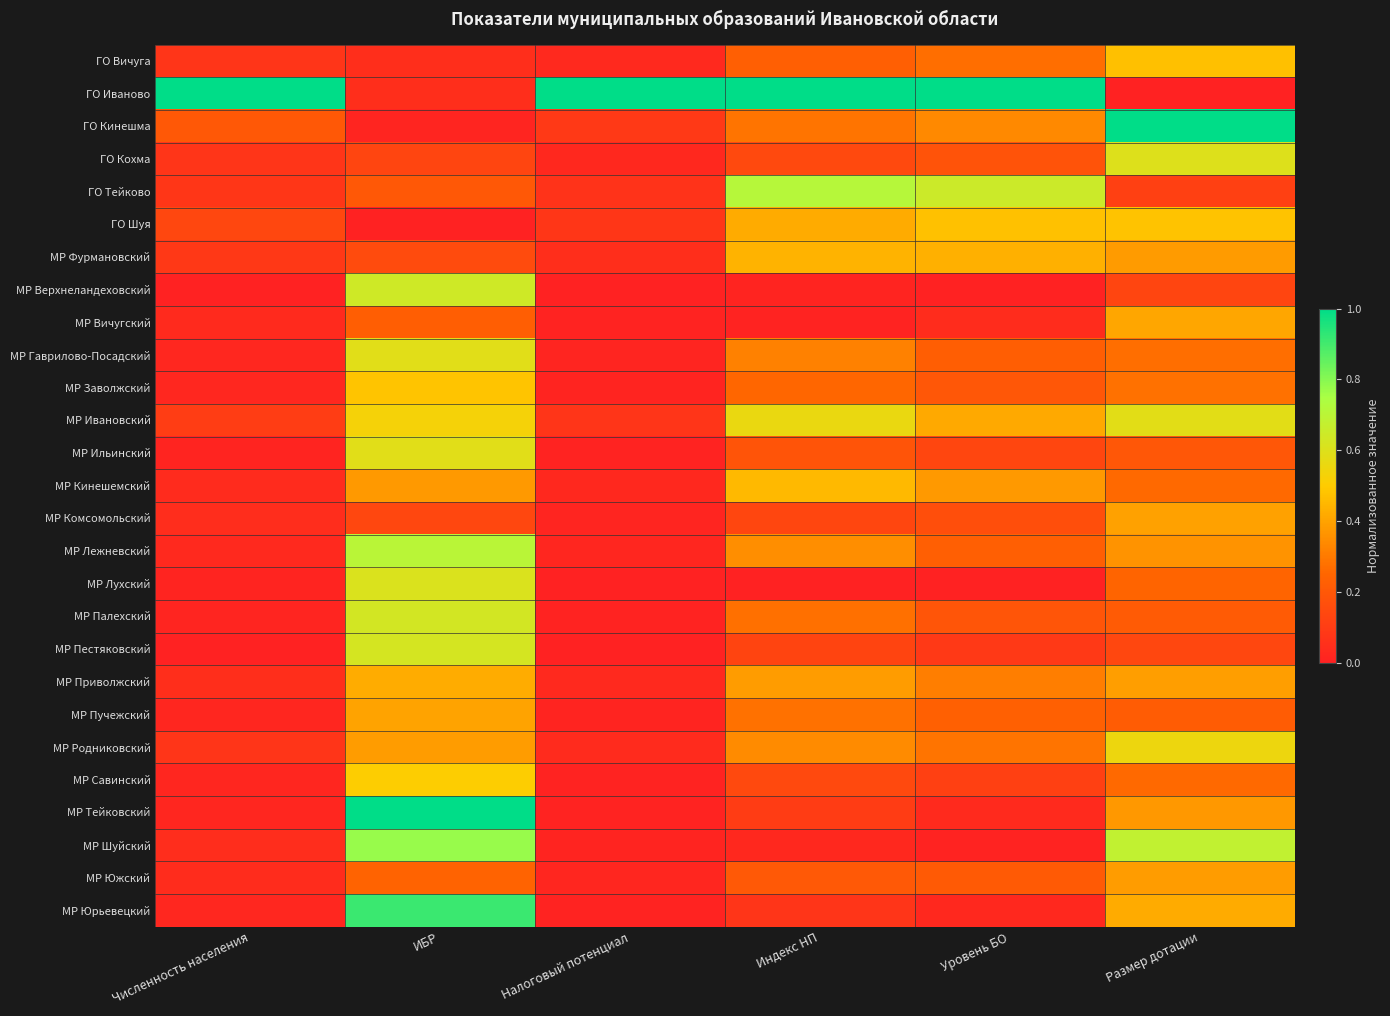

Reading left to right, list all the values displayed in this chart.

ГО Вичуга: Численность населения=0.1	ИБР=0.1	Налоговый потенциал=0.0	Индекс НП=0.2	Уровень БО=0.3	Размер дотации=0.5
ГО Иваново: Численность населения=1.0	ИБР=0.0	Налоговый потенциал=1.0	Индекс НП=1.0	Уровень БО=1.0	Размер дотации=0.0
ГО Кинешма: Численность населения=0.2	ИБР=0.0	Налоговый потенциал=0.1	Индекс НП=0.3	Уровень БО=0.3	Размер дотации=1.0
ГО Кохма: Численность населения=0.1	ИБР=0.1	Налоговый потенциал=0.0	Индекс НП=0.1	Уровень БО=0.2	Размер дотации=0.6
ГО Тейково: Численность населения=0.1	ИБР=0.2	Налоговый потенциал=0.1	Индекс НП=0.7	Уровень БО=0.7	Размер дотации=0.1
ГО Шуя: Численность населения=0.1	ИБР=0.0	Налоговый потенциал=0.1	Индекс НП=0.4	Уровень БО=0.5	Размер дотации=0.5
МР Фуpмановский: Численность населения=0.1	ИБР=0.2	Налоговый потенциал=0.0	Индекс НП=0.4	Уровень БО=0.4	Размер дотации=0.4
МР Верхнеландеховский: Численность населения=0.0	ИБР=0.6	Налоговый потенциал=0.0	Индекс НП=0.0	Уровень БО=0.0	Размер дотации=0.1
МР Вичугский: Численность населения=0.0	ИБР=0.2	Налоговый потенциал=0.0	Индекс НП=0.0	Уровень БО=0.0	Размер дотации=0.4
МР Гаврилово-Посадский: Численность населения=0.0	ИБР=0.6	Налоговый потенциал=0.0	Индекс НП=0.3	Уровень БО=0.2	Размер дотации=0.3
МР Заволжский: Численность населения=0.0	ИБР=0.5	Налоговый потенциал=0.0	Индекс НП=0.3	Уровень БО=0.2	Размер дотации=0.3
МР Ивановский: Численность населения=0.1	ИБР=0.5	Налоговый потенциал=0.1	Индекс НП=0.6	Уровень БО=0.4	Размер дотации=0.6
МР Ильинский: Численность населения=0.0	ИБР=0.6	Налоговый потенциал=0.0	Индекс НП=0.2	Уровень БО=0.1	Размер дотации=0.2
МР Кинешемский: Численность населения=0.0	ИБР=0.4	Налоговый потенциал=0.0	Индекс НП=0.5	Уровень БО=0.4	Размер дотации=0.3
МР Комсомольский: Численность населения=0.0	ИБР=0.1	Налоговый потенциал=0.0	Индекс НП=0.1	Уровень БО=0.2	Размер дотации=0.4
МР Лежневский: Численность населения=0.0	ИБР=0.7	Налоговый потенциал=0.0	Индекс НП=0.3	Уровень БО=0.2	Размер дотации=0.4
МР Лухский: Численность населения=0.0	ИБР=0.6	Налоговый потенциал=0.0	Индекс НП=0.0	Уровень БО=0.0	Размер дотации=0.2
МР Палехский: Численность населения=0.0	ИБР=0.6	Налоговый потенциал=0.0	Индекс НП=0.3	Уровень БО=0.2	Размер дотации=0.2
МР Пестяковский: Численность населения=0.0	ИБР=0.6	Налоговый потенциал=0.0	Индекс НП=0.1	Уровень БО=0.1	Размер дотации=0.1
МР Пpиволжский: Численность населения=0.0	ИБР=0.4	Налоговый потенциал=0.0	Индекс НП=0.4	Уровень БО=0.3	Размер дотации=0.4
МР Пучежский: Численность населения=0.0	ИБР=0.4	Налоговый потенциал=0.0	Индекс НП=0.3	Уровень БО=0.2	Размер дотации=0.2
МР Родниковский: Численность населения=0.1	ИБР=0.4	Налоговый потенциал=0.0	Индекс НП=0.3	Уровень БО=0.3	Размер дотации=0.6
МР Савинский: Численность населения=0.0	ИБР=0.5	Налоговый потенциал=0.0	Индекс НП=0.1	Уровень БО=0.1	Размер дотации=0.3
МР Тейковский: Численность населения=0.0	ИБР=1.0	Налоговый потенциал=0.0	Индекс НП=0.1	Уровень БО=0.0	Размер дотации=0.4
МР Шуйский: Численность населения=0.0	ИБР=0.8	Налоговый потенциал=0.0	Индекс НП=0.0	Уровень БО=0.0	Размер дотации=0.7
МР Южский: Численность населения=0.0	ИБР=0.2	Налоговый потенциал=0.0	Индекс НП=0.2	Уровень БО=0.2	Размер дотации=0.4
МР Юpьевецкий: Численность населения=0.0	ИБР=0.9	Налоговый потенциал=0.0	Индекс НП=0.1	Уровень БО=0.0	Размер дотации=0.4